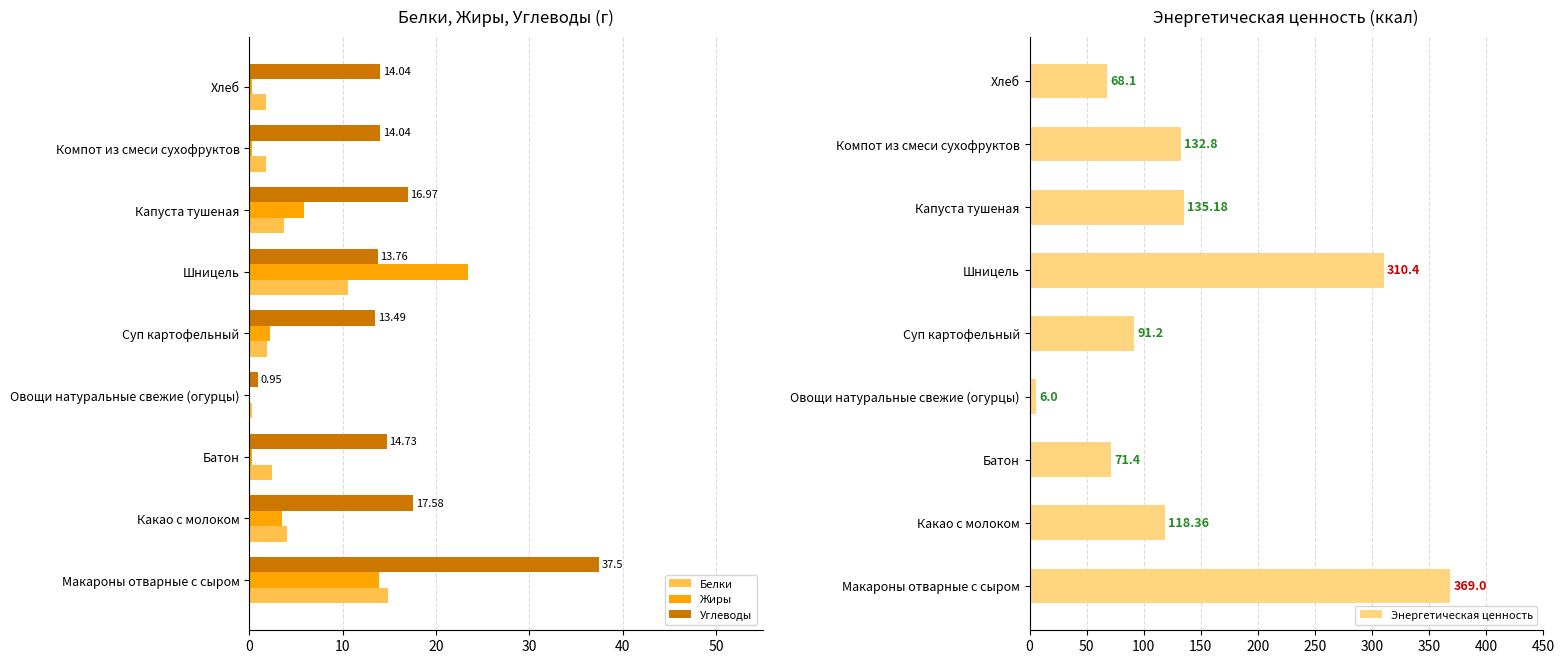

What is the sum of all Белки values?

41.4